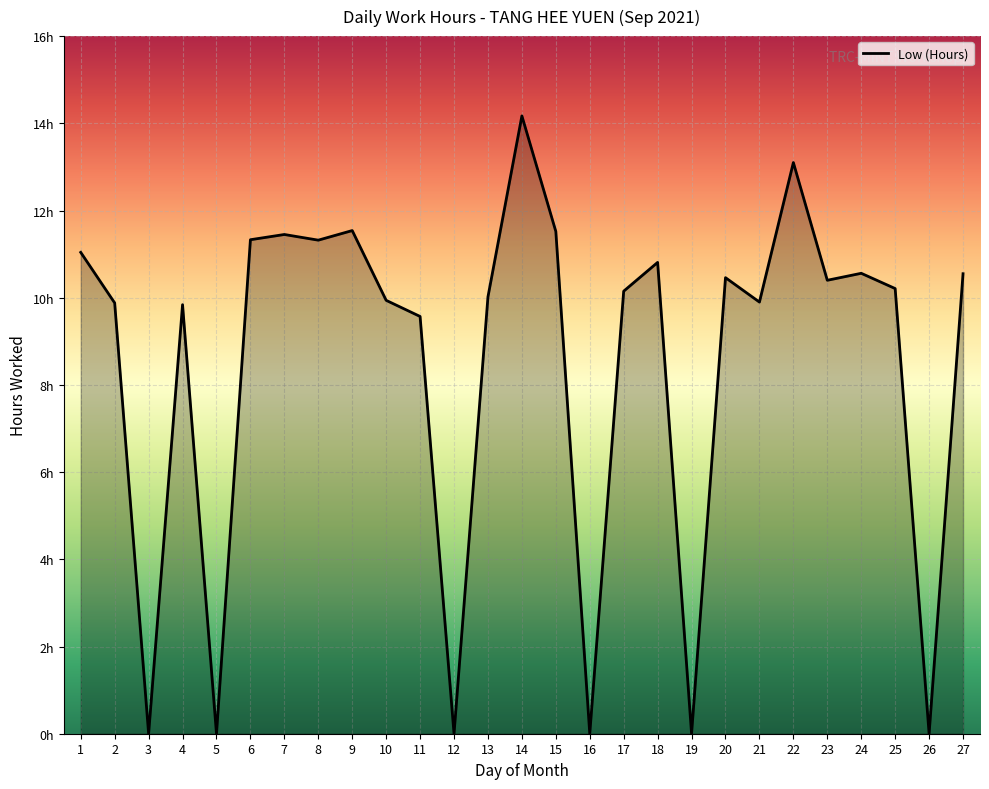

Does the chart display data point markers on the line(s)?

No